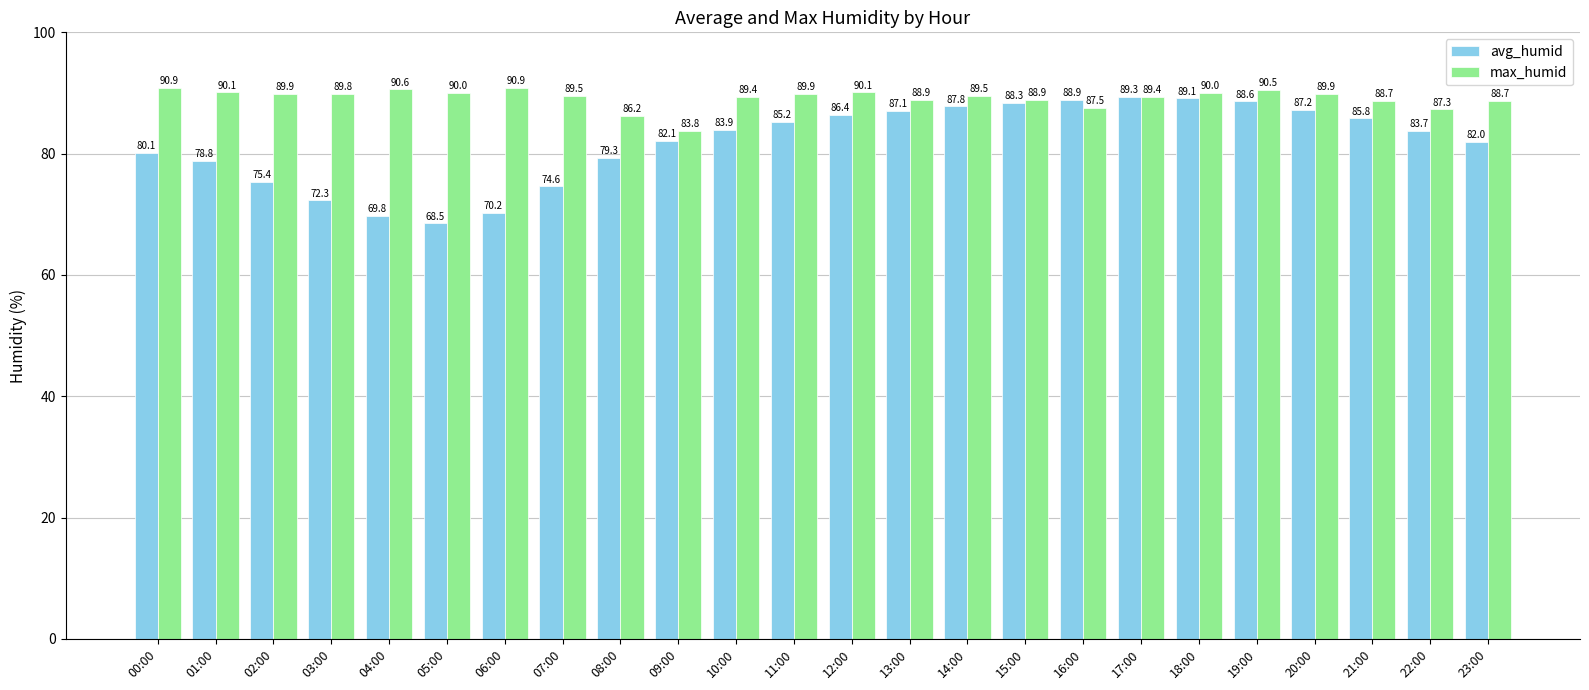

Which series changed the most between 08:00 and 22:00?

avg_humid